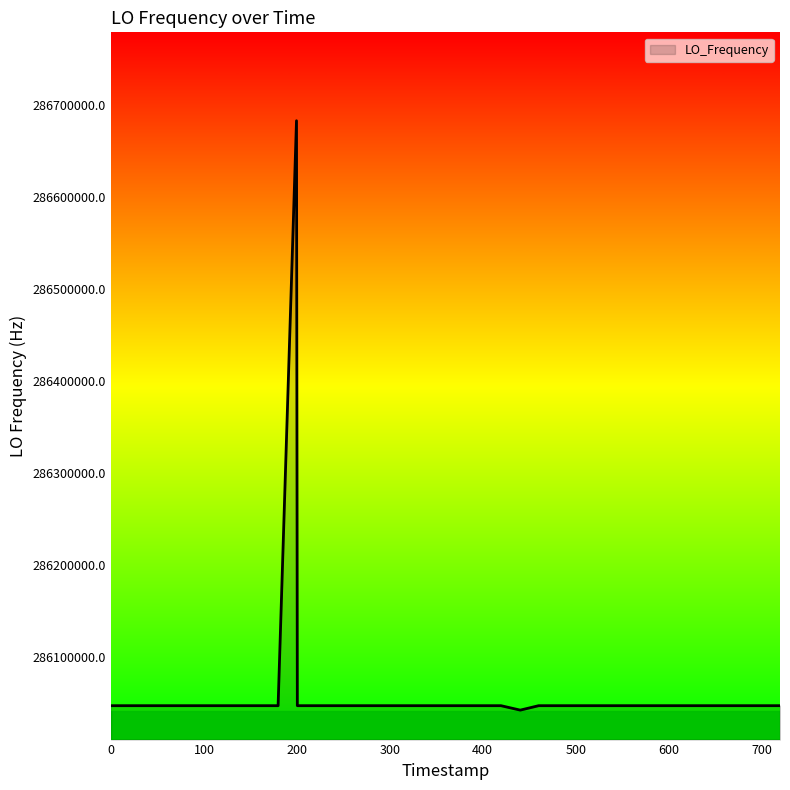

What is the difference between the maximum and minimum values?

640520.8